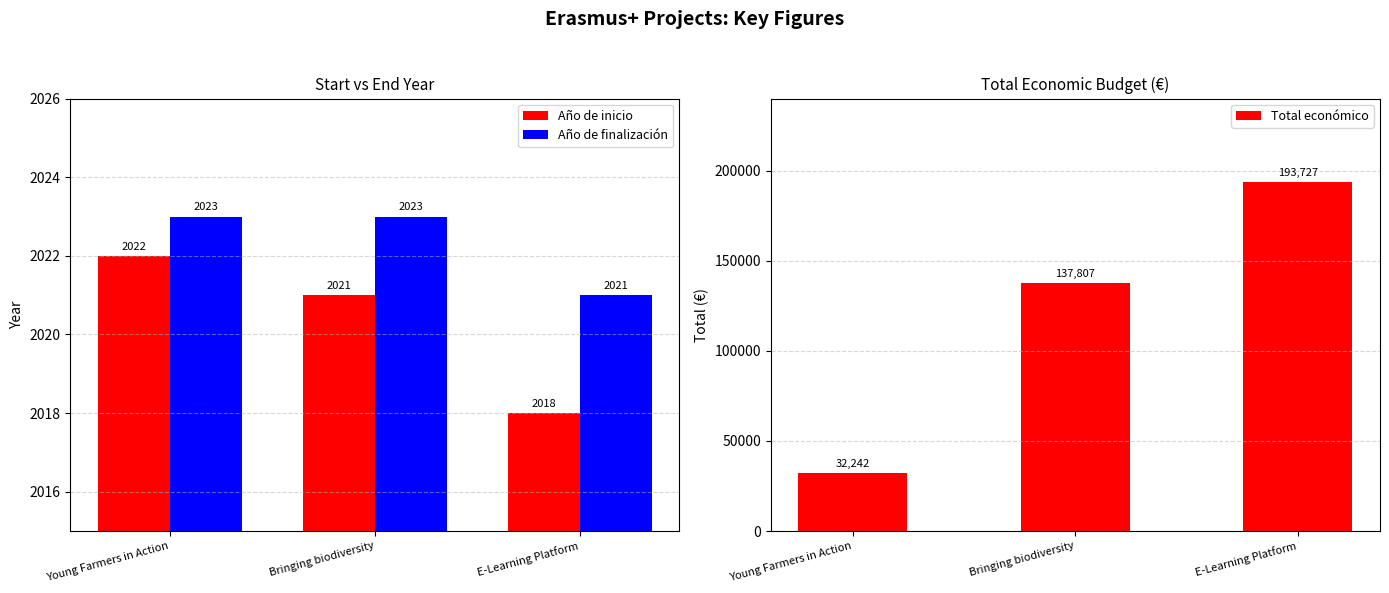

Between Bringing biodiversity and Young Farmers in Action, which is larger?

Young Farmers in Action